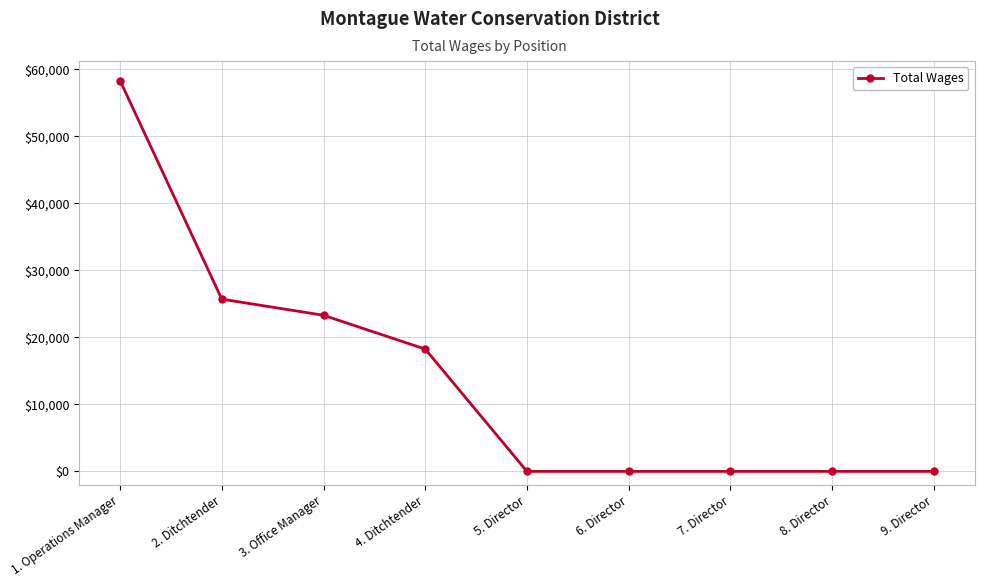

What position from the right is 6. Director?

4